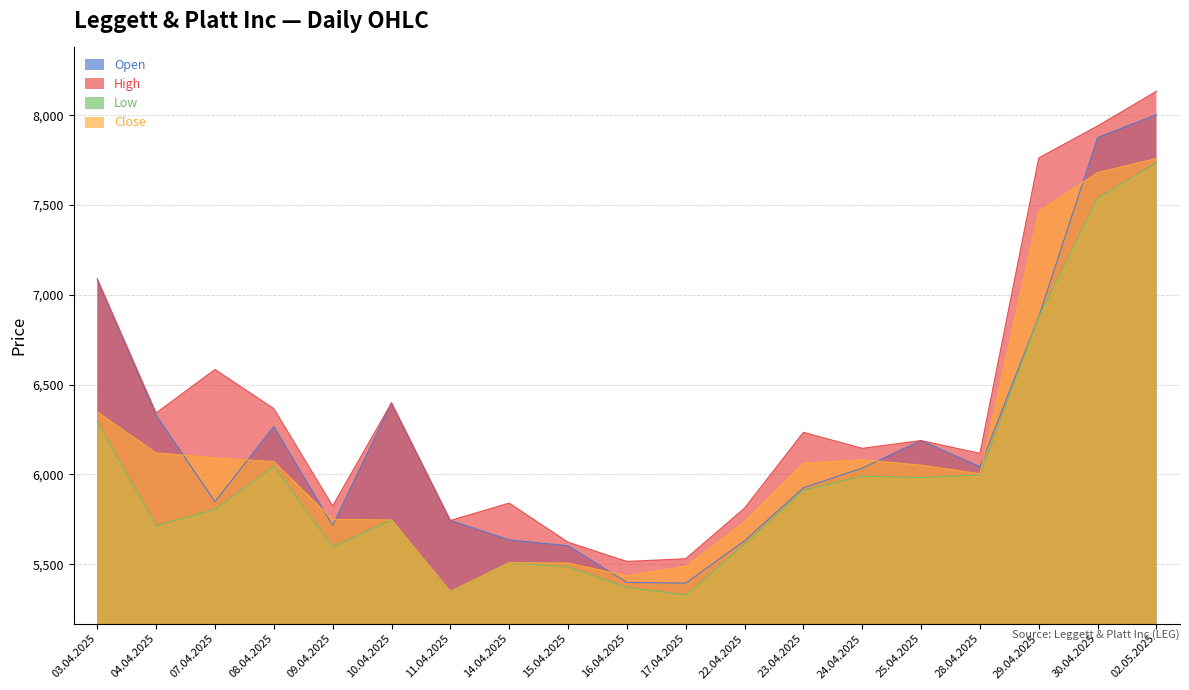

At which label does Close first exceed 6052?

03.04.2025